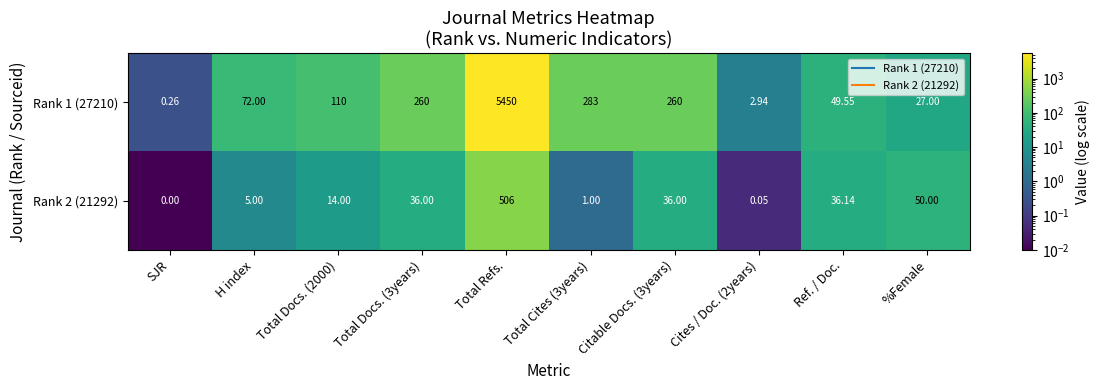

What is the total value across all series at Total Docs. (3years)?

296.0